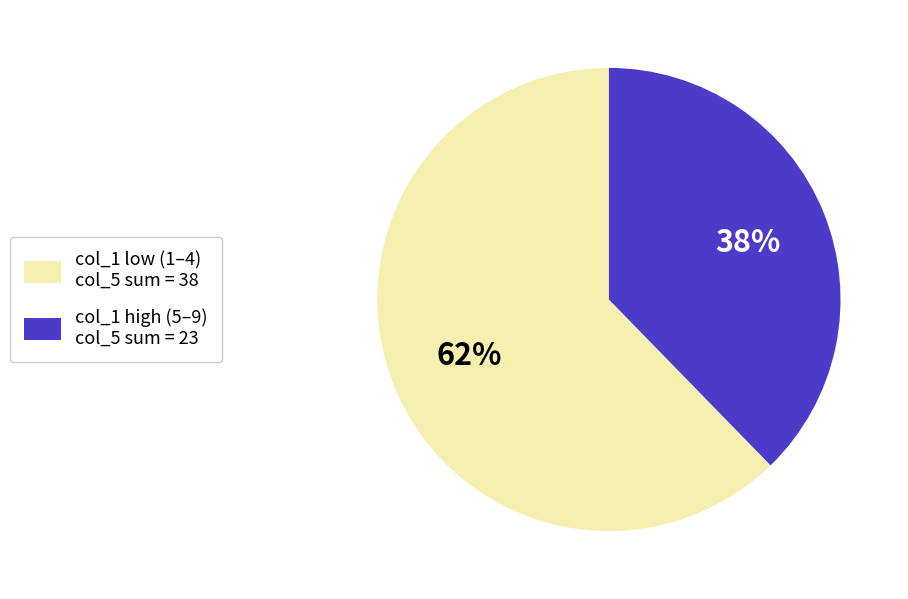

Is there a majority slice in this chart?

Yes